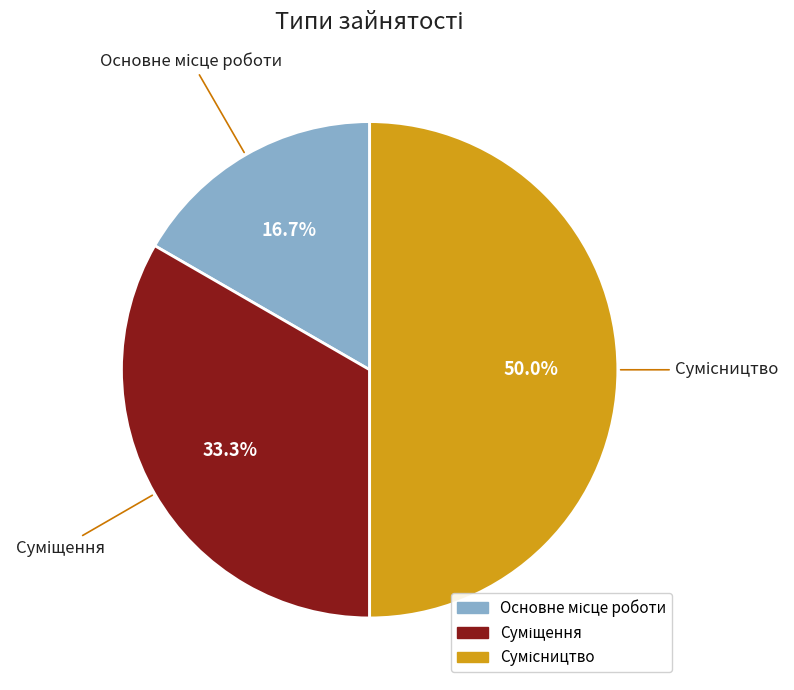

Count the number of slices in the pie.

3